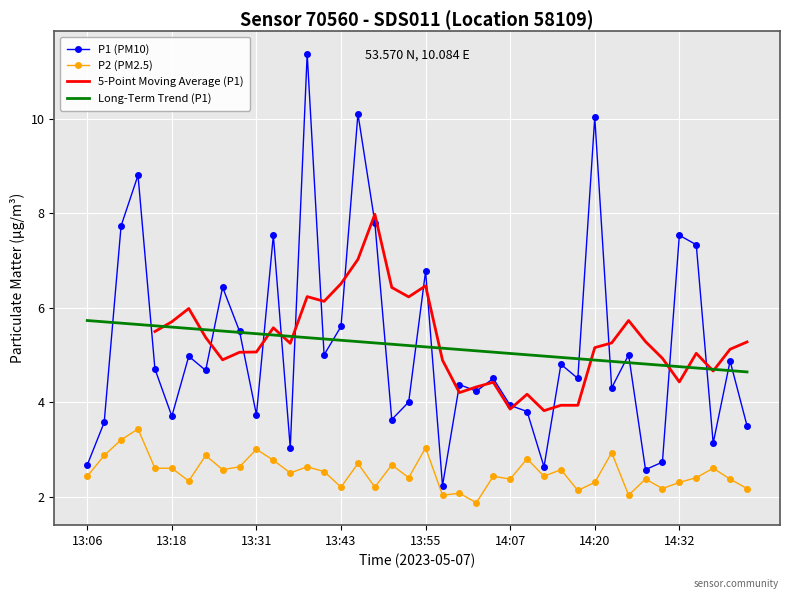

At which category is the sum across all series the highest?

13:38